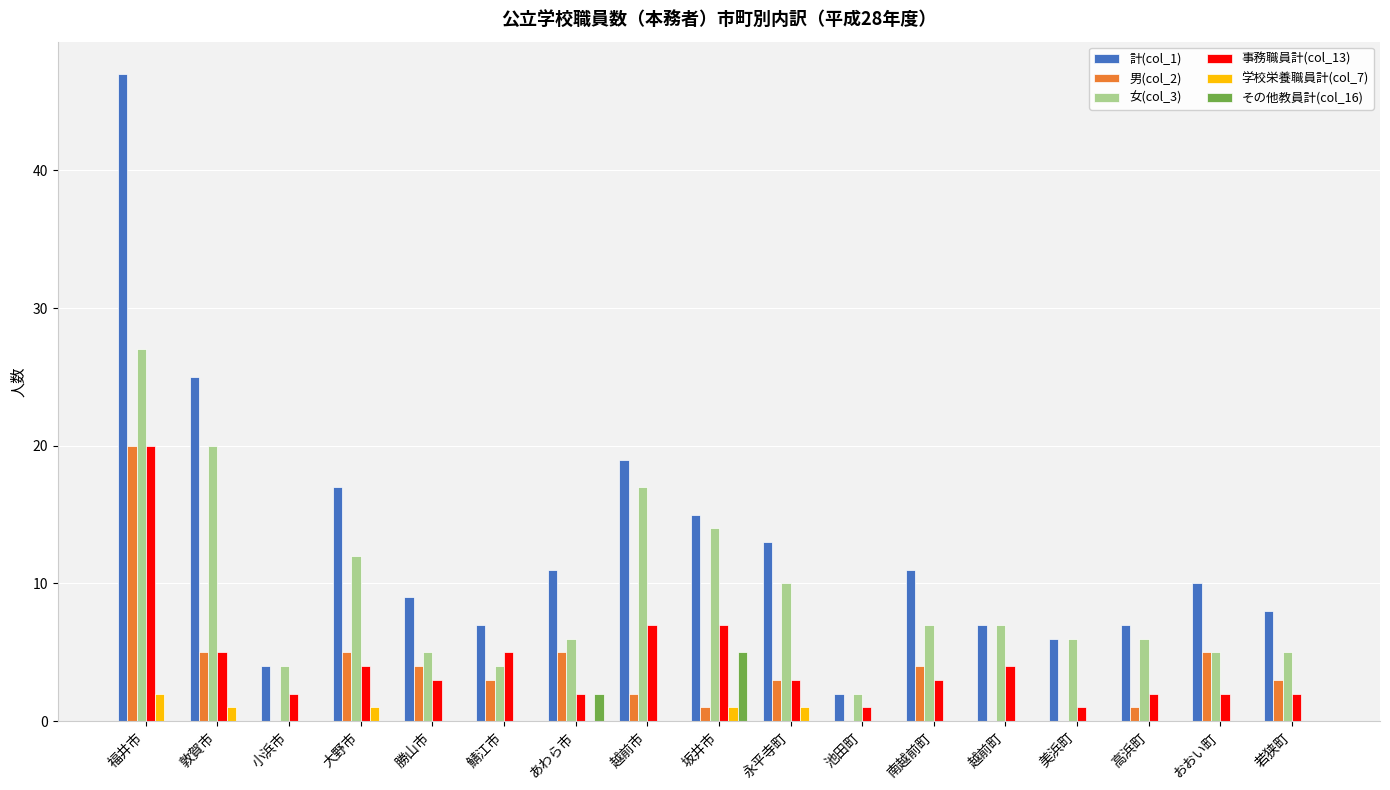

What is the sum of all 女(col_3) values?

157